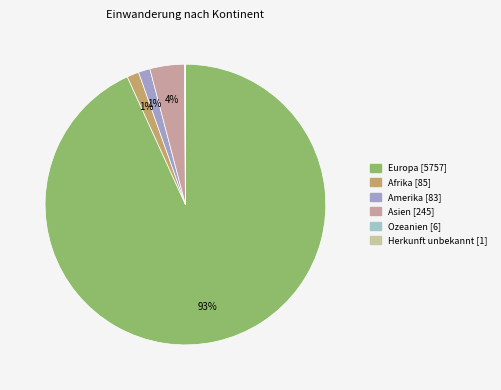

Rank the categories by value from highest to lowest.

Europa, Asien, Afrika, Amerika, Ozeanien, Herkunft unbekannt